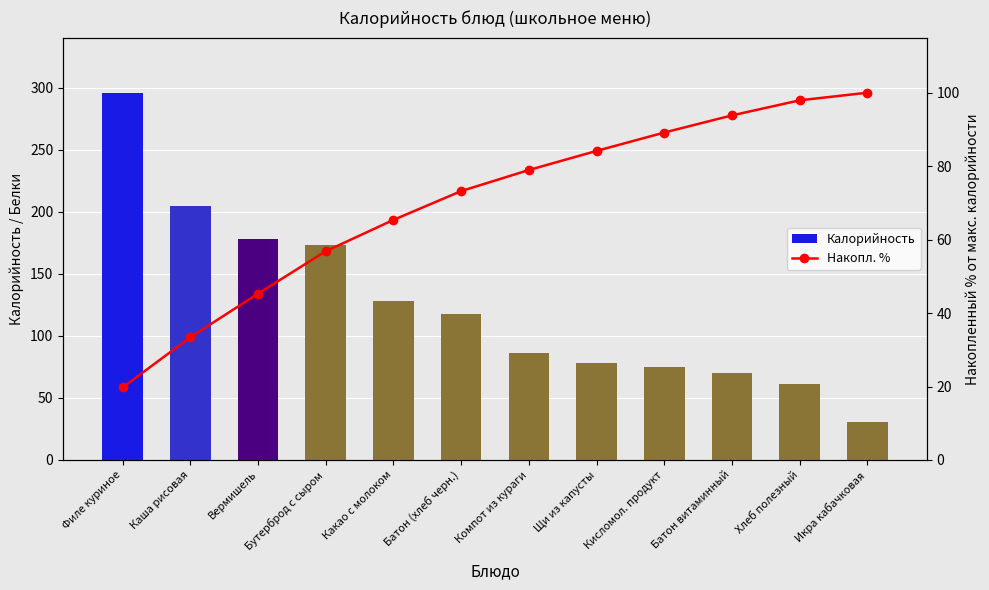

What is the difference between the highest and lowest values at Икра кабачковая?

69.0